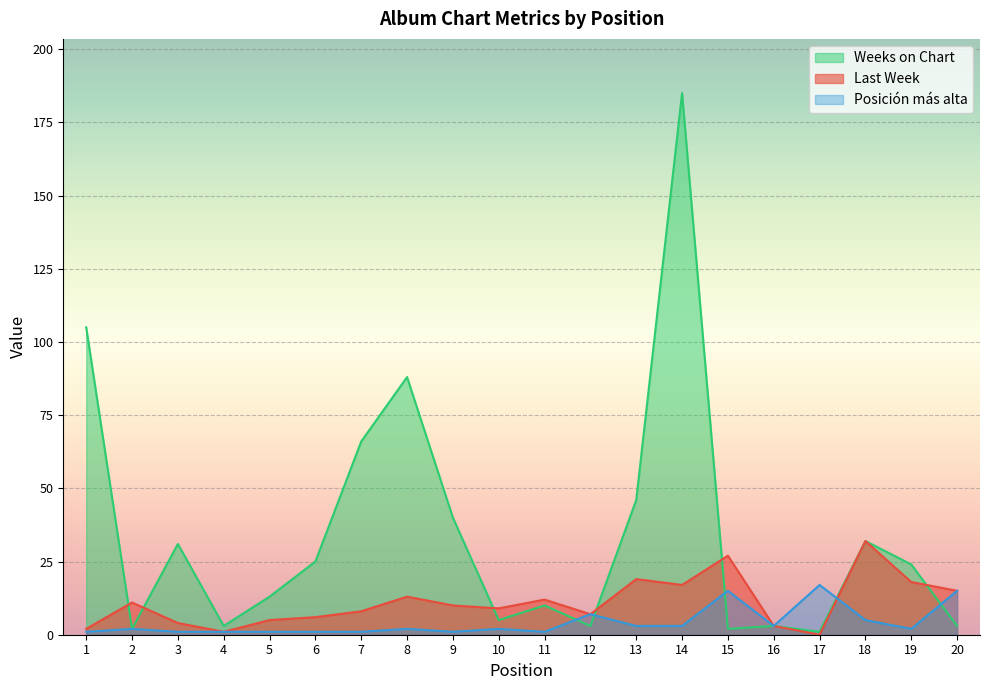

What is the minimum value for Posición más alta?

1